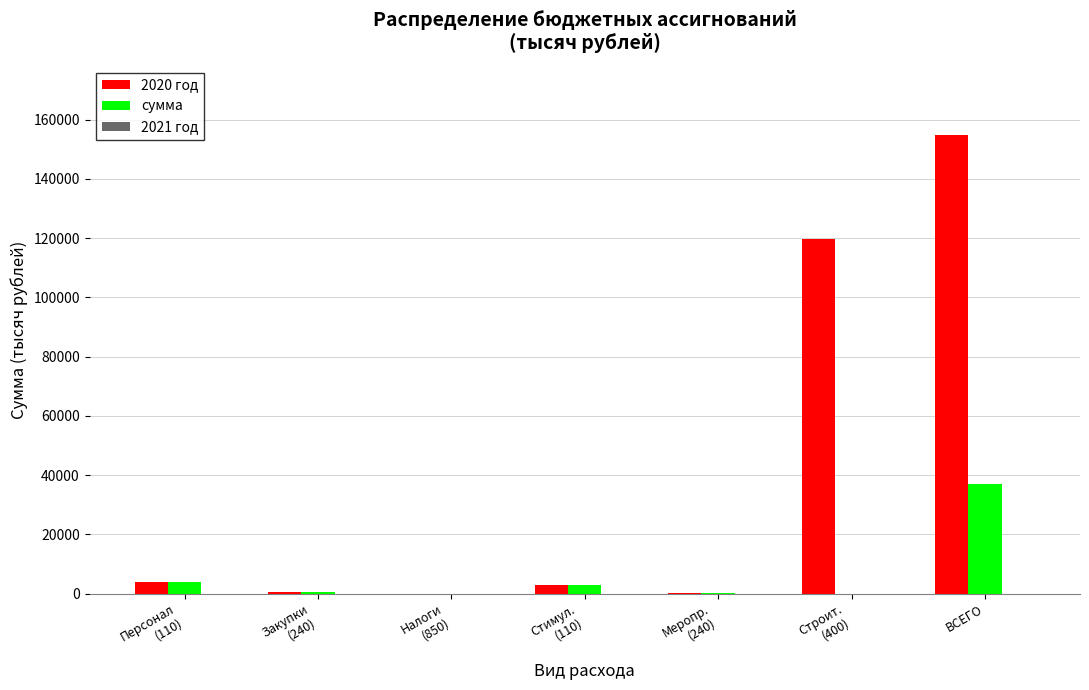

At which category does the chart reach its peak across all series?

ВСЕГО